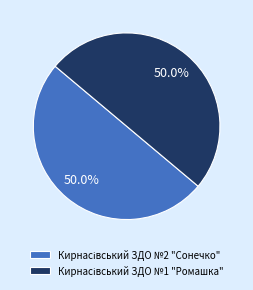

What percentage is NOT represented by Кирнасівський ЗДО №2 "Сонечко"?

50.0%